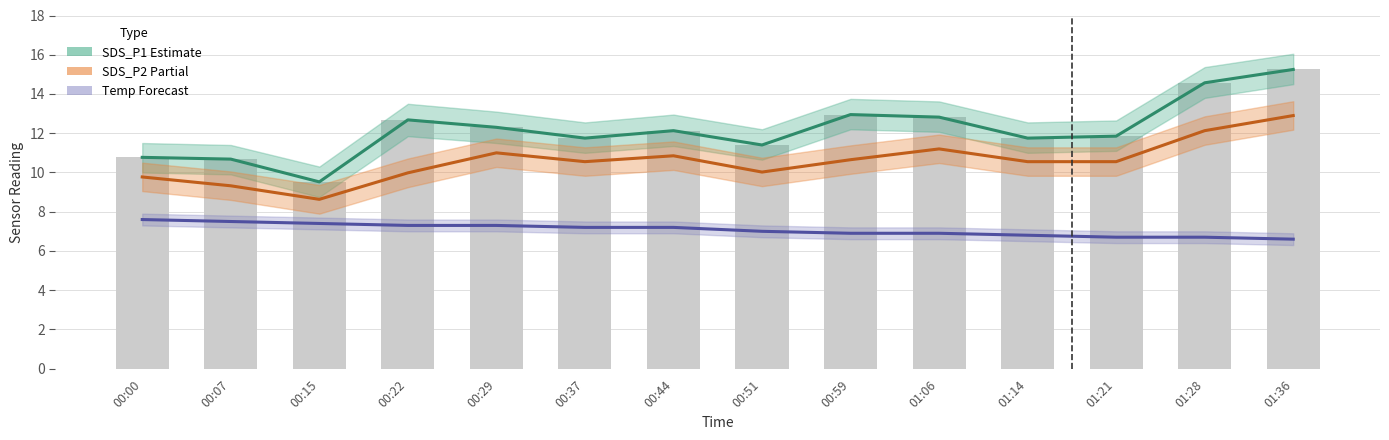

What is the label of the 7th bar from the right?

00:51